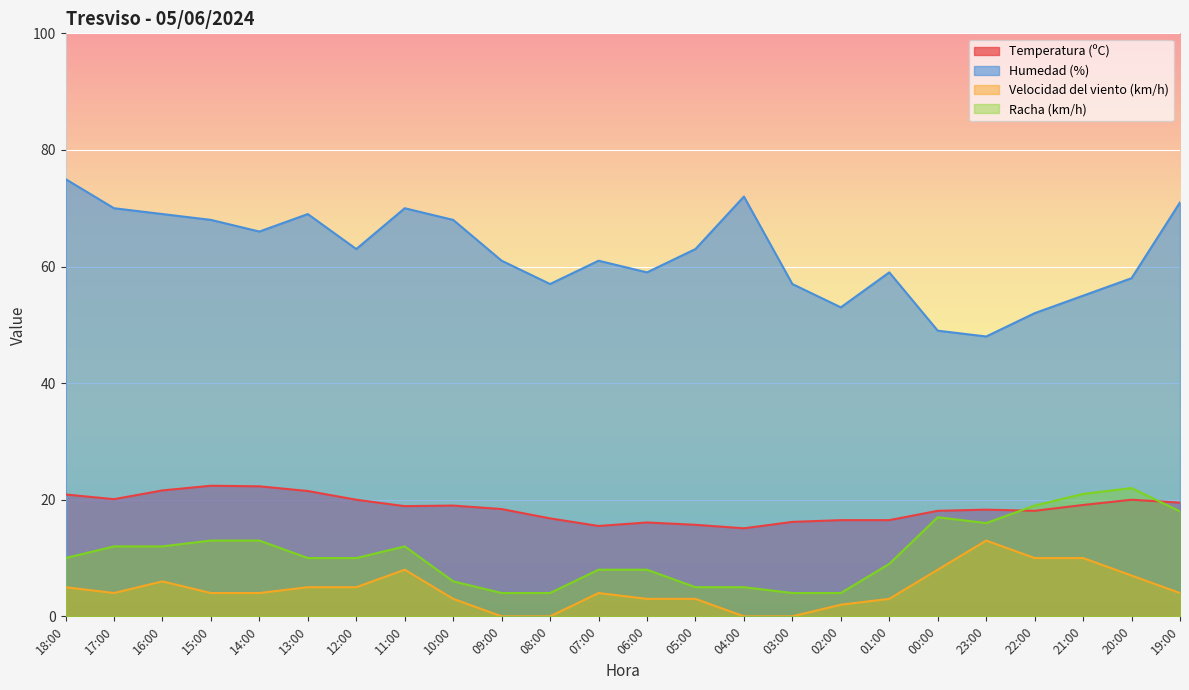

What is the difference between the second highest and minimum values in the Velocidad del viento (km/h) series?

10.0